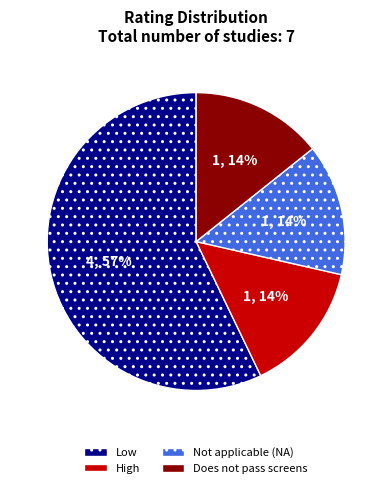

Which has a higher value, High or Low?

Low